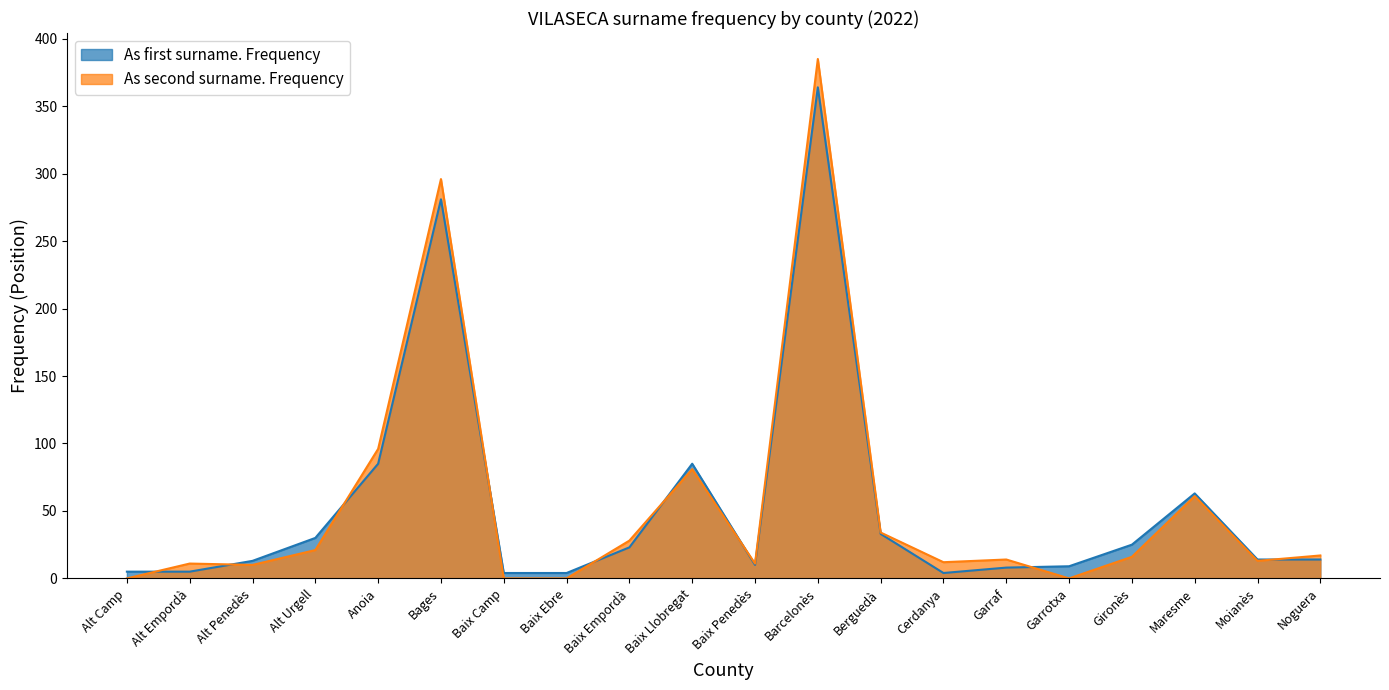

What position from the left is Garraf?

15